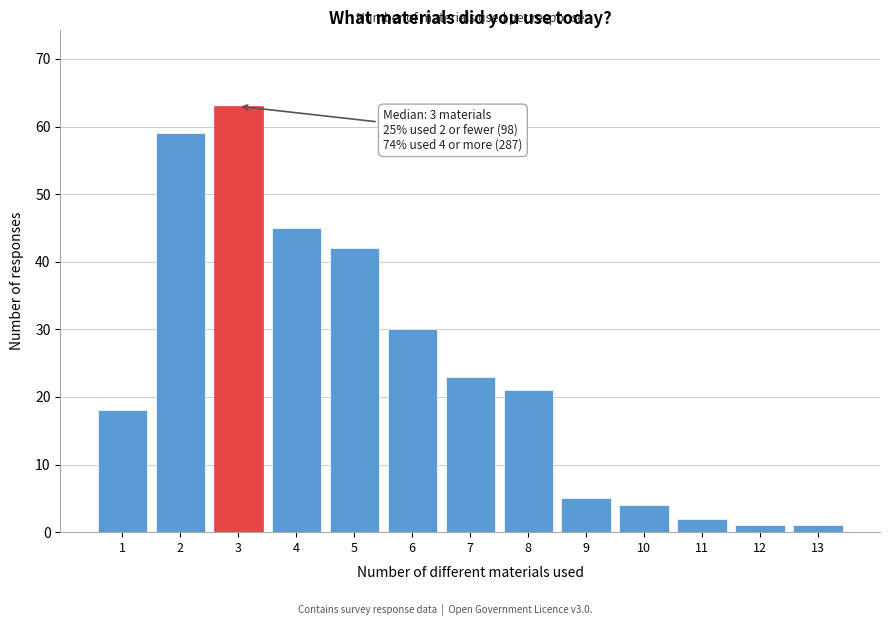

Reading left to right, what are all the values shown in this chart?

1=18	2=59	3=63	4=45	5=42	6=30	7=23	8=21	9=5	10=4	11=2	12=1	13=1